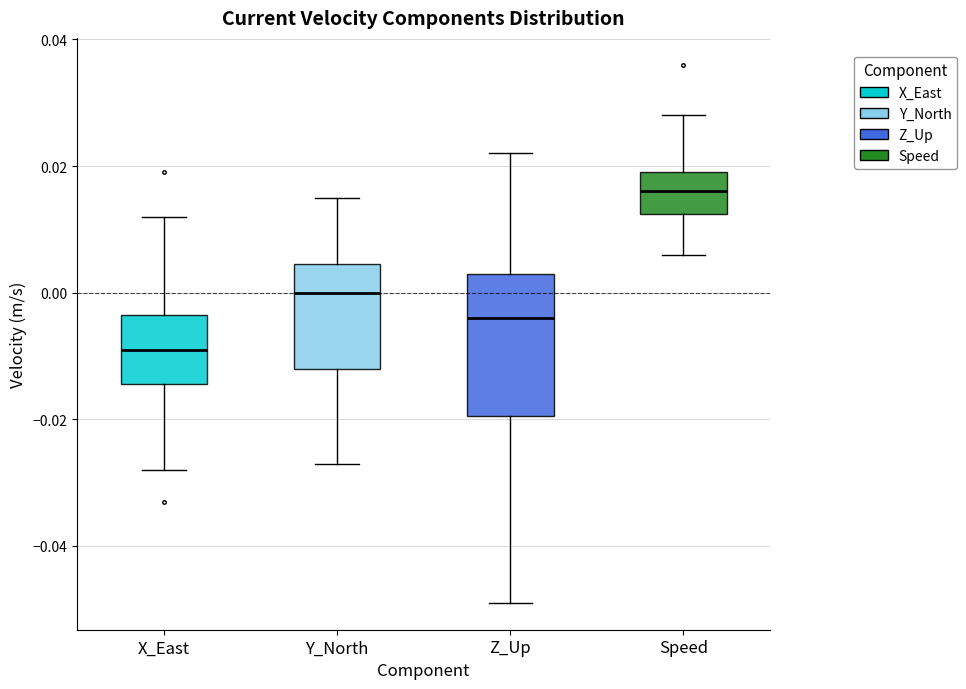

Which box's median line is the highest?

Speed